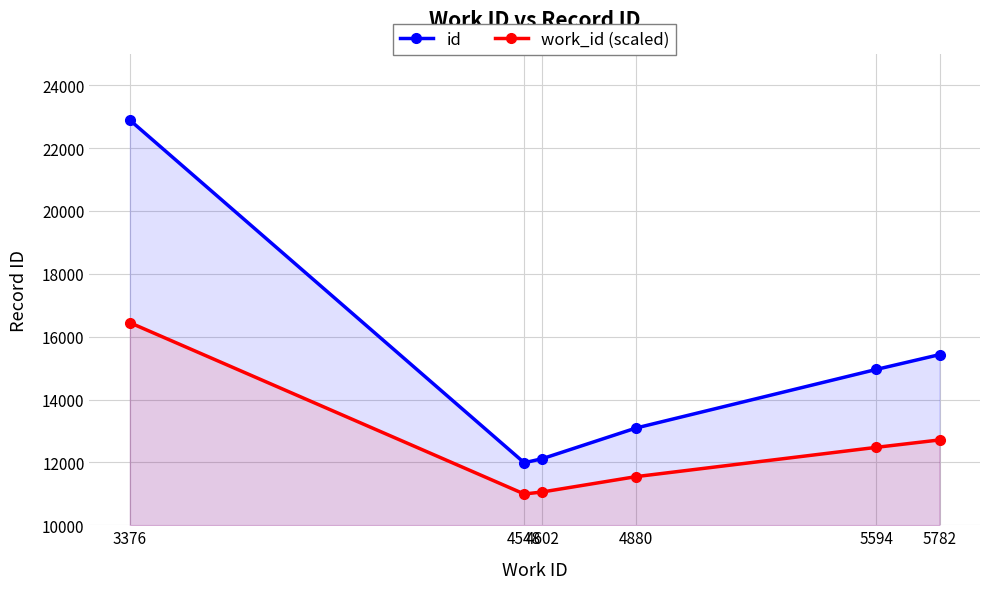

How many lines are shown in the chart?

2